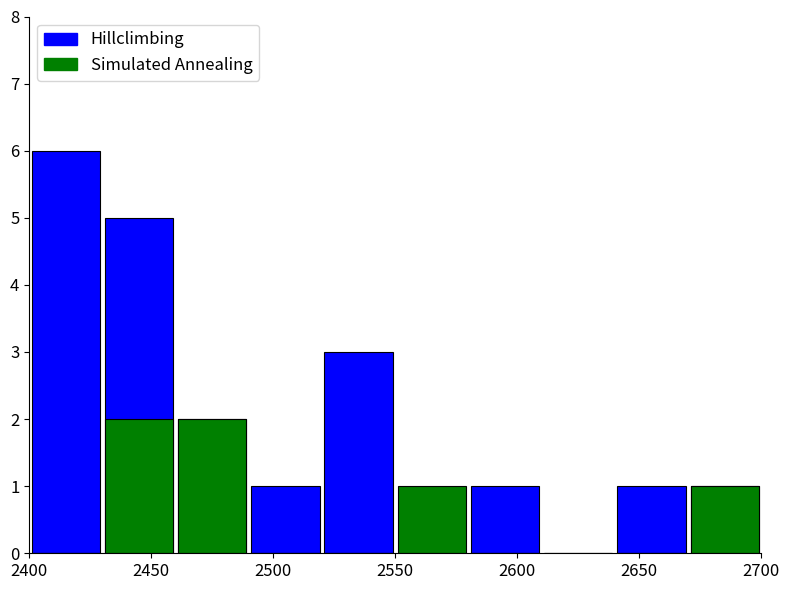

At which category is the sum across all series the highest?

2450